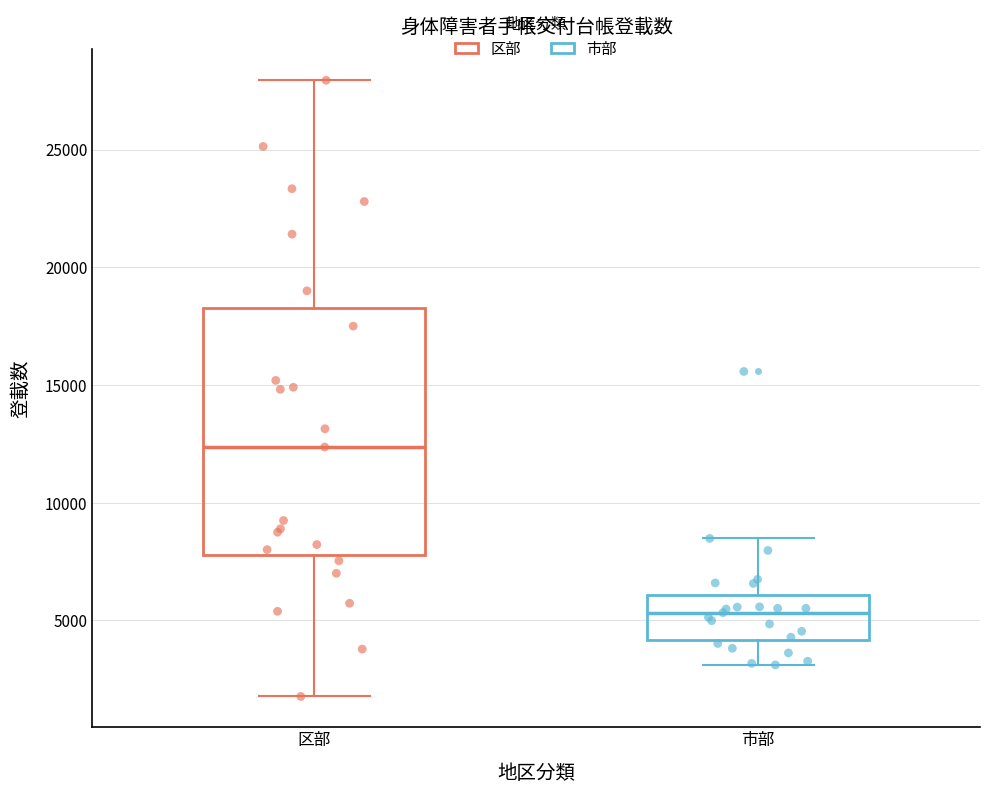

Reading left to right, read every box against the y-axis: the position of its median line, the range the box covers, and the ends of its whiskers. The values are not printed on the chart, so give them approximately, as read against the axis.

区部: median 12500, box 8000 to 18500, whiskers 2000 to 28000
市部: median 5500, box 4000 to 6000, whiskers 3000 to 8500